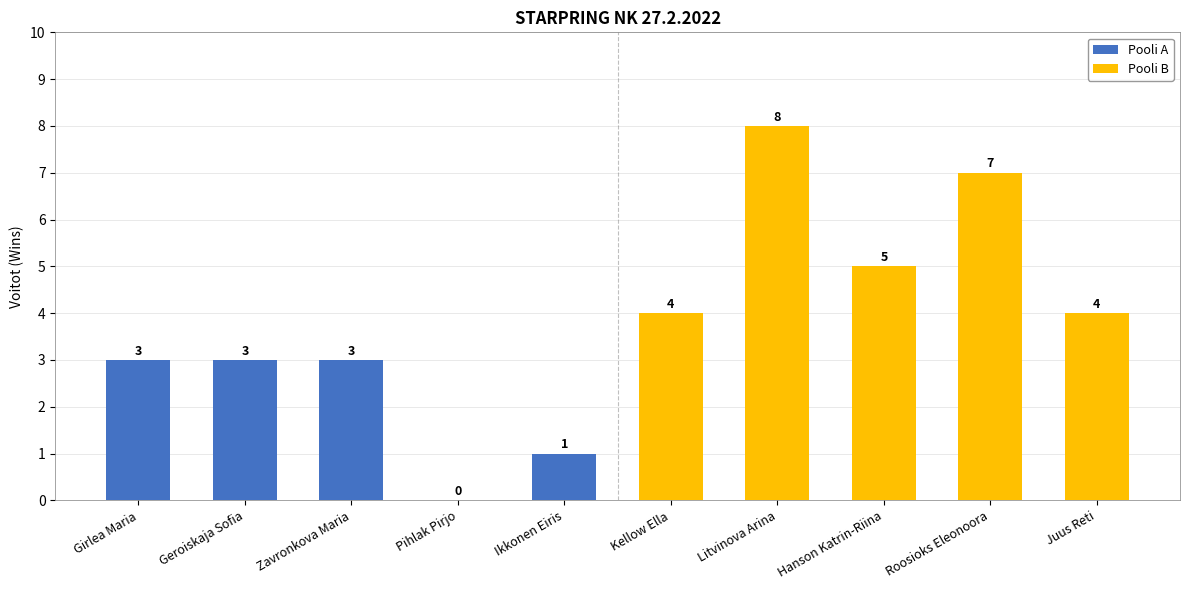

The Pooli B series shows 12 at Litvinova Arina. True or false?

False